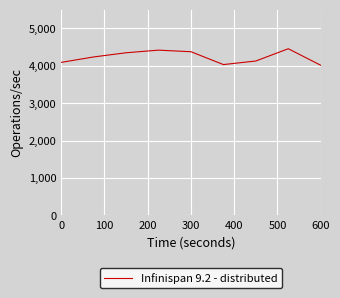

What is the difference between the maximum and minimum values?

442.6